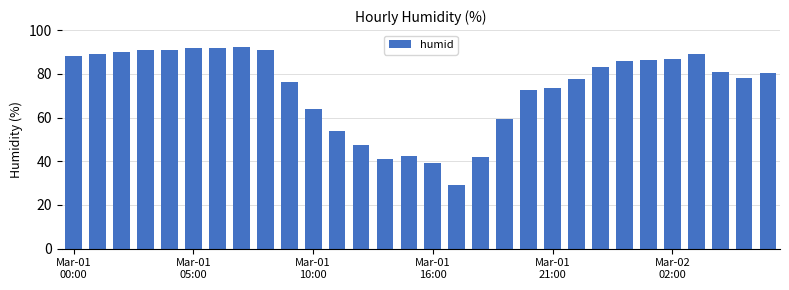

Does the chart contain any negative values?

No